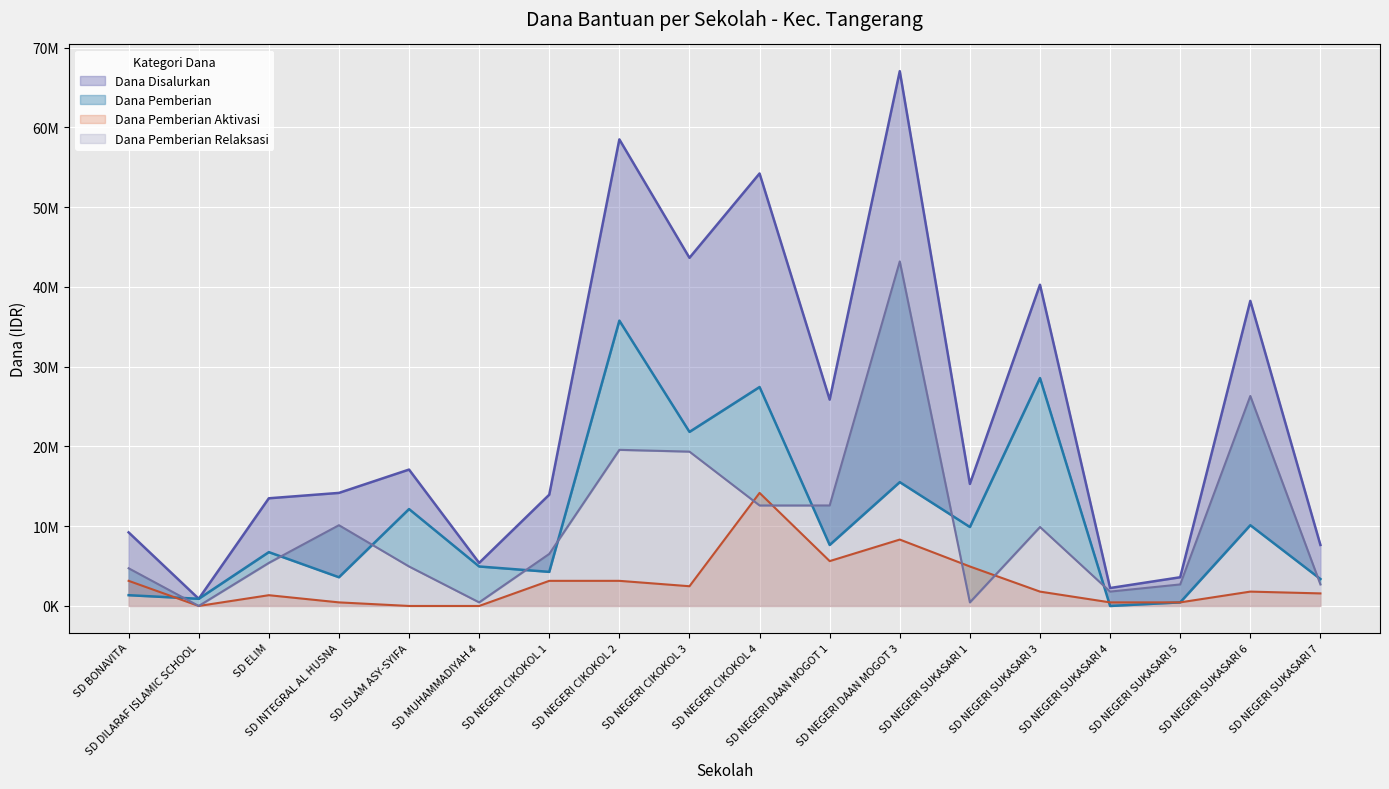

Reading left to right, transcribe all the data shown in this chart.

Dana Disalurkan: SD BONAVITA=9225000	SD DILARAF ISLAMIC SCHOOL=900000	SD ELIM=13500000	SD INTEGRAL AL HUSNA=14175000	SD ISLAM ASY-SYIFA=17100000	SD MUHAMMADIYAH 4=5400000	SD NEGERI CIKOKOL 1=13950000	SD NEGERI CIKOKOL 2=58500000	SD NEGERI CIKOKOL 3=43650000	SD NEGERI CIKOKOL 4=54225000	SD NEGERI DAAN MOGOT 1=25875000	SD NEGERI DAAN MOGOT 3=67050000	SD NEGERI SUKASARI 1=15300000	SD NEGERI SUKASARI 3=40275000	SD NEGERI SUKASARI 4=2250000	SD NEGERI SUKASARI 5=3600000	SD NEGERI SUKASARI 6=38250000	SD NEGERI SUKASARI 7=7650000
Dana Pemberian: SD BONAVITA=1350000	SD DILARAF ISLAMIC SCHOOL=900000	SD ELIM=6750000	SD INTEGRAL AL HUSNA=3600000	SD ISLAM ASY-SYIFA=12150000	SD MUHAMMADIYAH 4=4950000	SD NEGERI CIKOKOL 1=4275000	SD NEGERI CIKOKOL 2=35775000	SD NEGERI CIKOKOL 3=21825000	SD NEGERI CIKOKOL 4=27450000	SD NEGERI DAAN MOGOT 1=7650000	SD NEGERI DAAN MOGOT 3=15525000	SD NEGERI SUKASARI 1=9900000	SD NEGERI SUKASARI 3=28575000	SD NEGERI SUKASARI 4=0	SD NEGERI SUKASARI 5=450000	SD NEGERI SUKASARI 6=10125000	SD NEGERI SUKASARI 7=3375000
Dana Pemberian Aktivasi: SD BONAVITA=3150000	SD DILARAF ISLAMIC SCHOOL=0	SD ELIM=1350000	SD INTEGRAL AL HUSNA=450000	SD ISLAM ASY-SYIFA=0	SD MUHAMMADIYAH 4=0	SD NEGERI CIKOKOL 1=3150000	SD NEGERI CIKOKOL 2=3150000	SD NEGERI CIKOKOL 3=2475000	SD NEGERI CIKOKOL 4=14175000	SD NEGERI DAAN MOGOT 1=5625000	SD NEGERI DAAN MOGOT 3=8325000	SD NEGERI SUKASARI 1=4950000	SD NEGERI SUKASARI 3=1800000	SD NEGERI SUKASARI 4=450000	SD NEGERI SUKASARI 5=450000	SD NEGERI SUKASARI 6=1800000	SD NEGERI SUKASARI 7=1575000
Dana Pemberian Relaksasi: SD BONAVITA=4725000	SD DILARAF ISLAMIC SCHOOL=0	SD ELIM=5400000	SD INTEGRAL AL HUSNA=10125000	SD ISLAM ASY-SYIFA=4950000	SD MUHAMMADIYAH 4=450000	SD NEGERI CIKOKOL 1=6525000	SD NEGERI CIKOKOL 2=19575000	SD NEGERI CIKOKOL 3=19350000	SD NEGERI CIKOKOL 4=12600000	SD NEGERI DAAN MOGOT 1=12600000	SD NEGERI DAAN MOGOT 3=43200000	SD NEGERI SUKASARI 1=450000	SD NEGERI SUKASARI 3=9900000	SD NEGERI SUKASARI 4=1800000	SD NEGERI SUKASARI 5=2700000	SD NEGERI SUKASARI 6=26325000	SD NEGERI SUKASARI 7=2700000